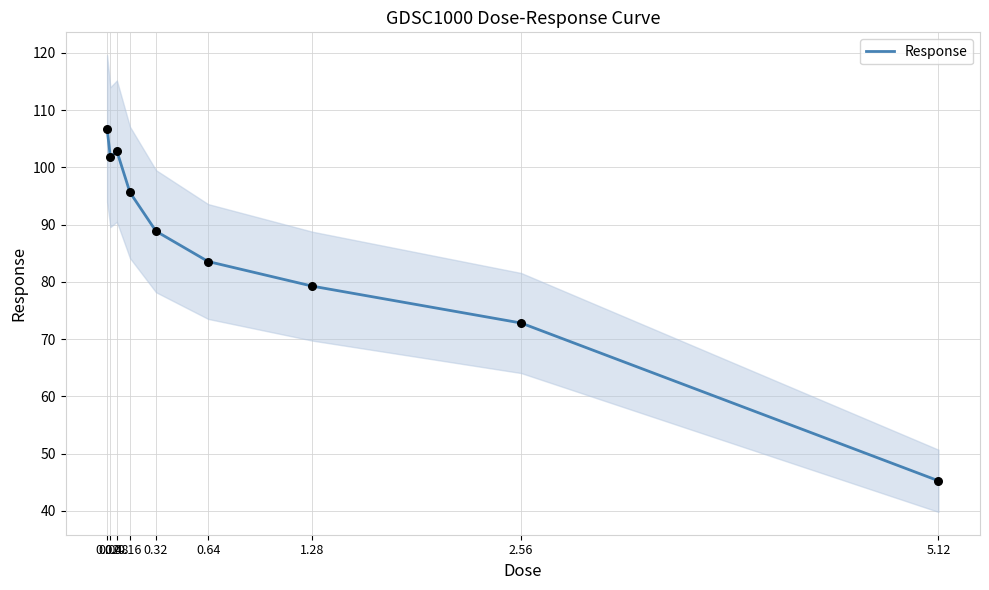

What is the ratio of the value at 5.12 to the value at 2.56?

0.6